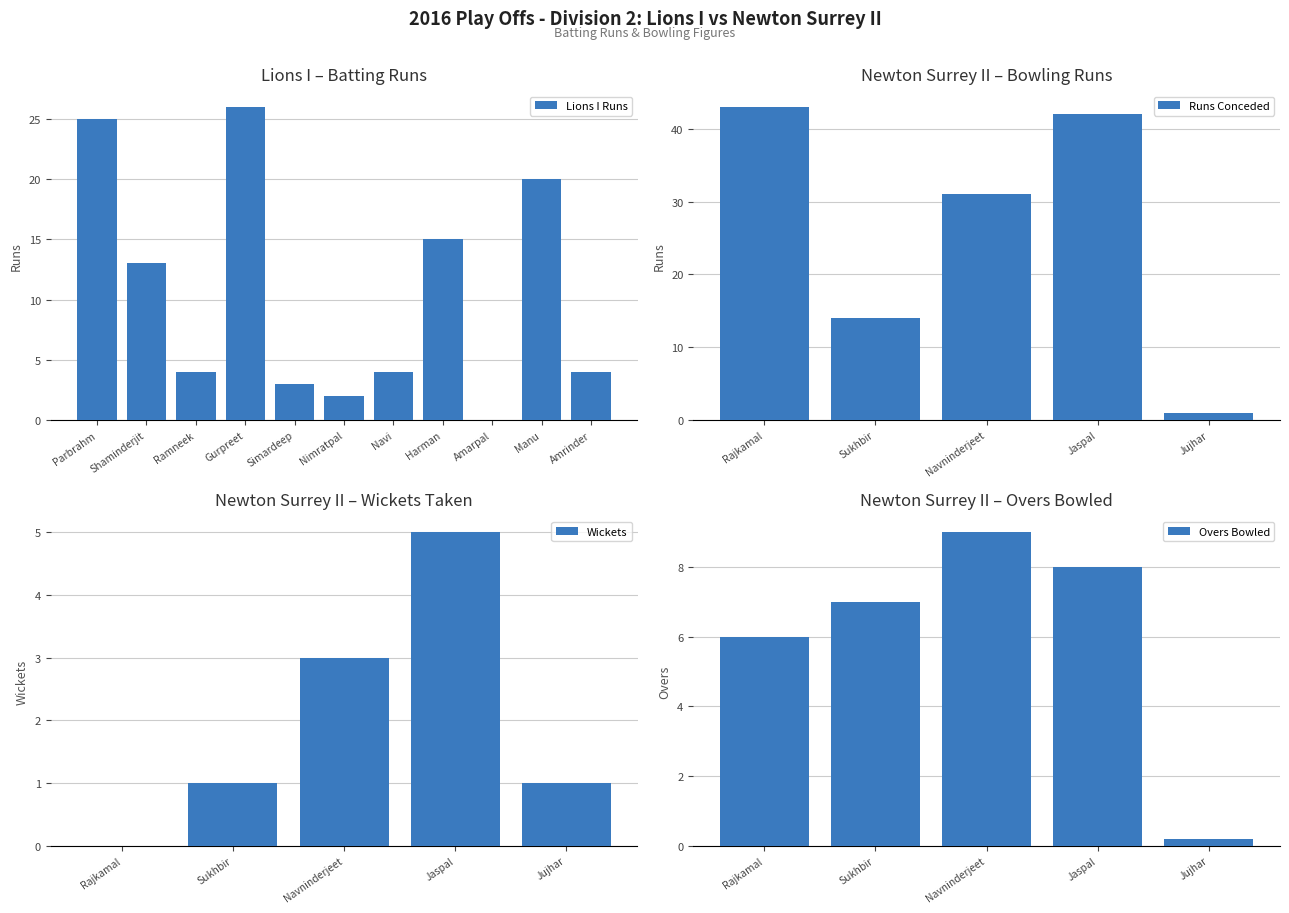

True or false: Lions I Runs has a value of 0 at Amarpal.

True